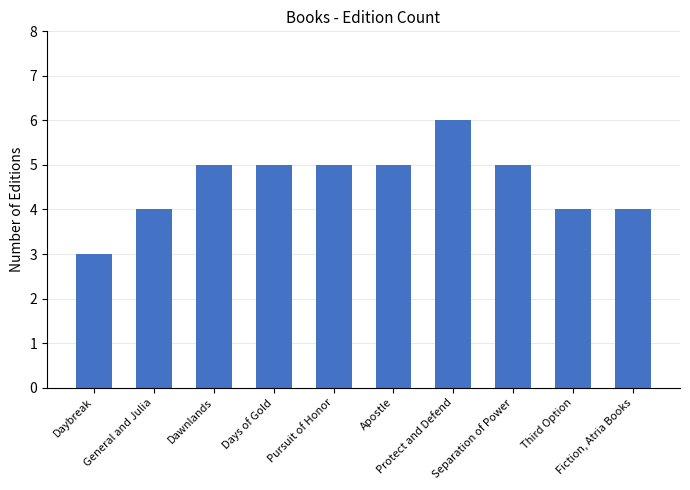

What is the sum of all values?

46